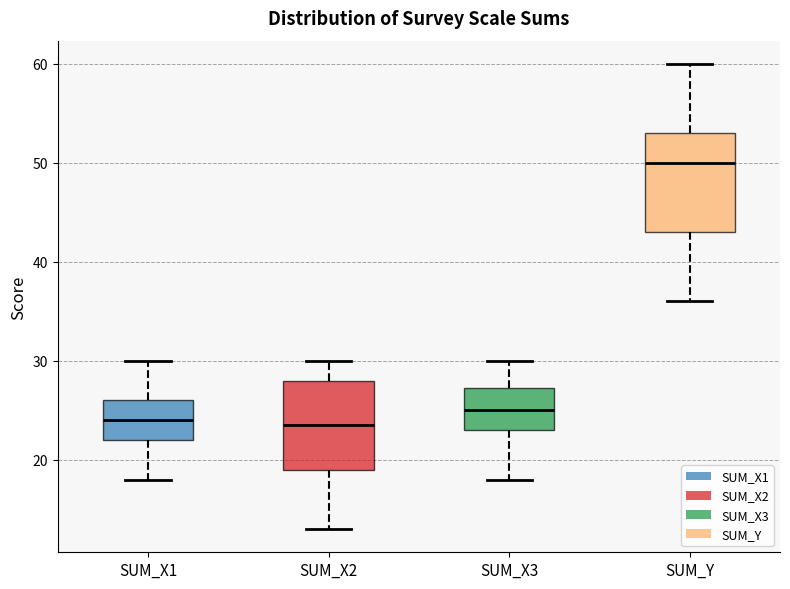

Which box's median line is the highest?

SUM_Y